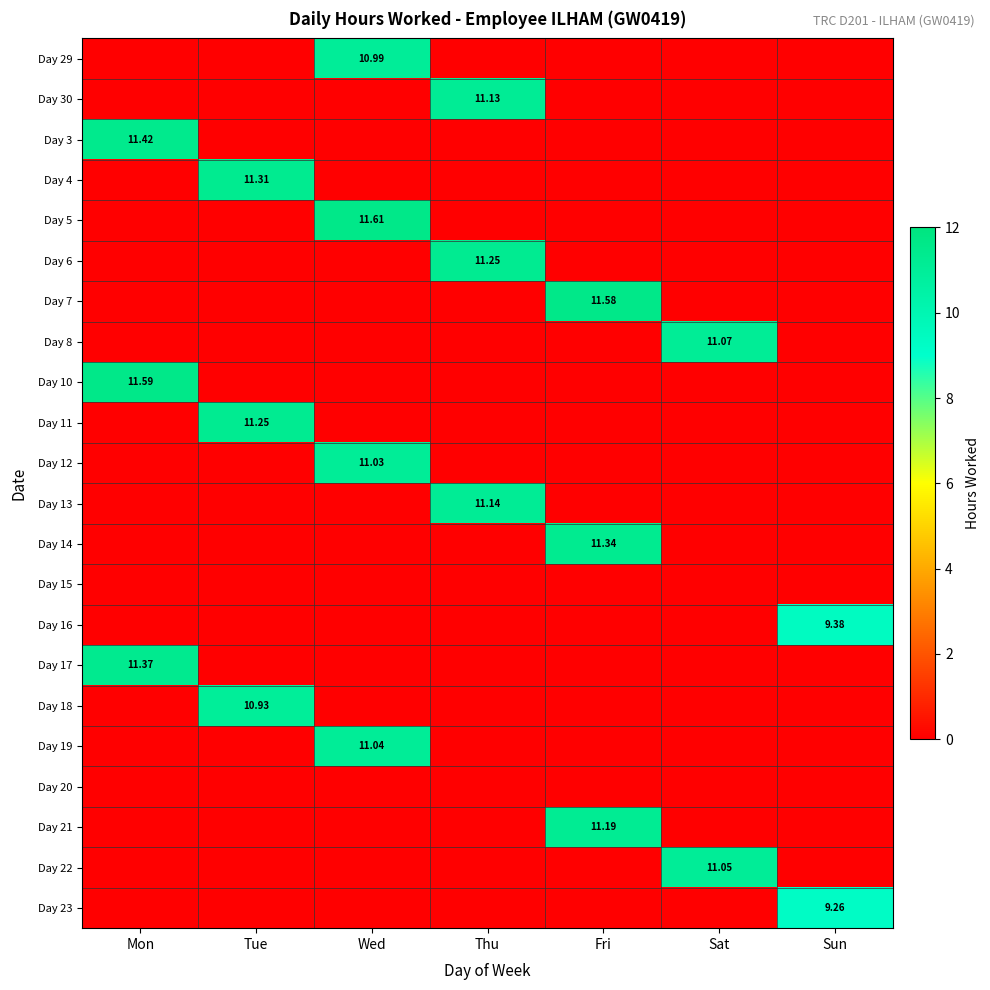

Which has a higher value, Wed or Sun?

Wed